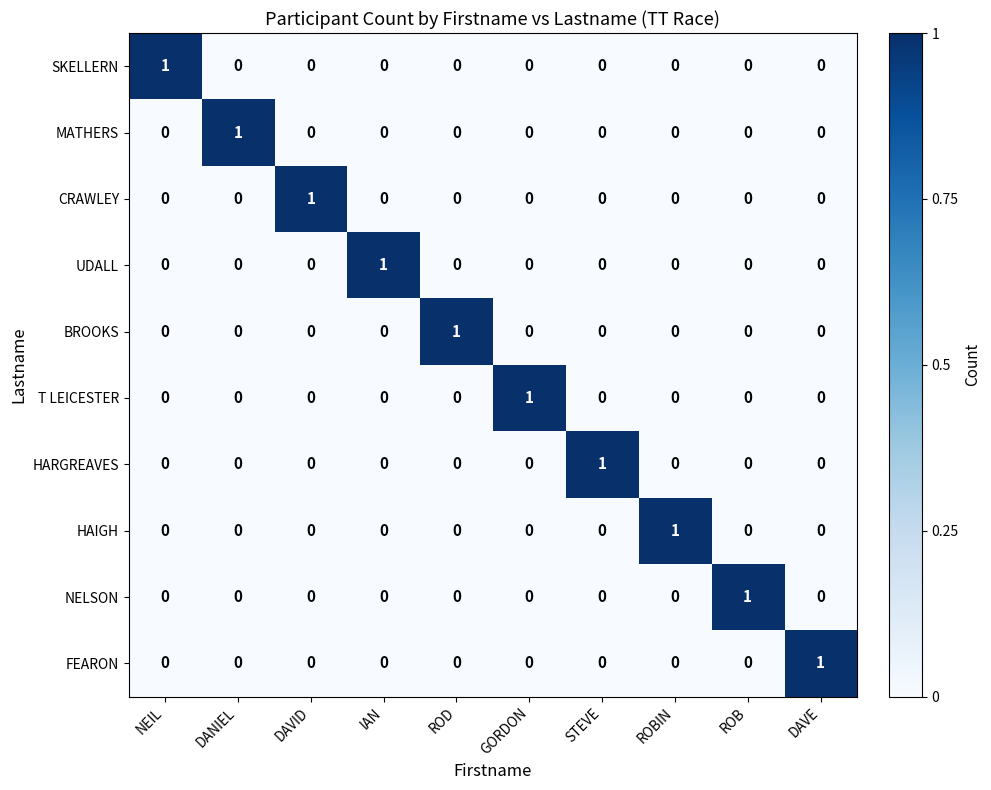

True or false: UDALL has a value of 0 at GORDON.

True